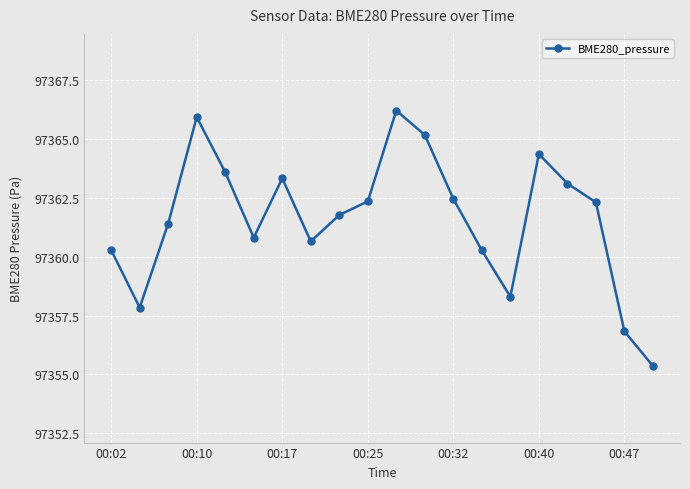

What is the sum of all values?

1947232.3